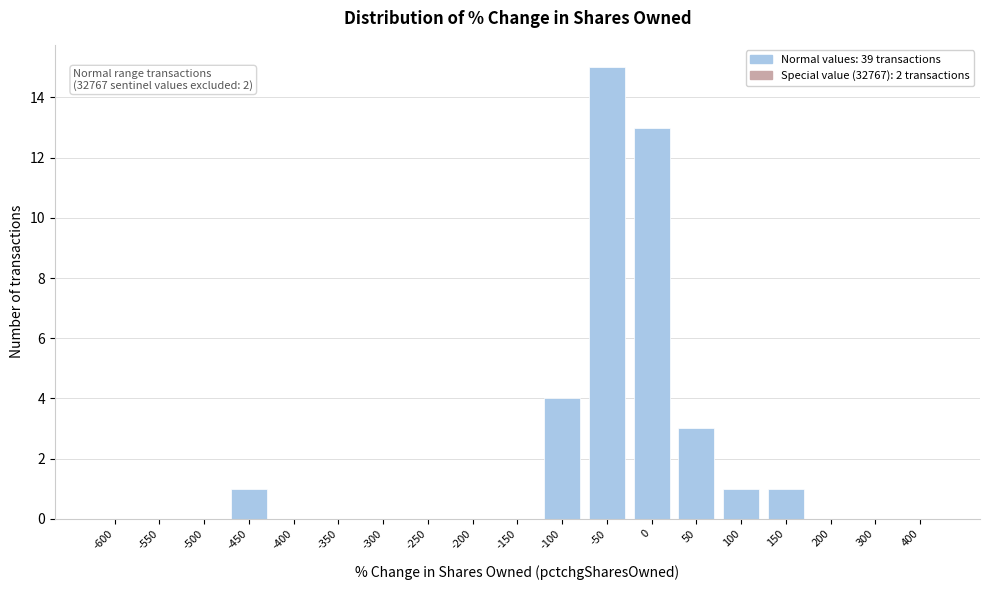

Reading left to right, what are all the values shown in this chart?

-600=0	-550=0	-500=0	-450=1	-400=0	-350=0	-300=0	-250=0	-200=0	-150=0	-100=4	-50=15	0=13	50=3	100=1	150=1	200=0	300=0	400=0